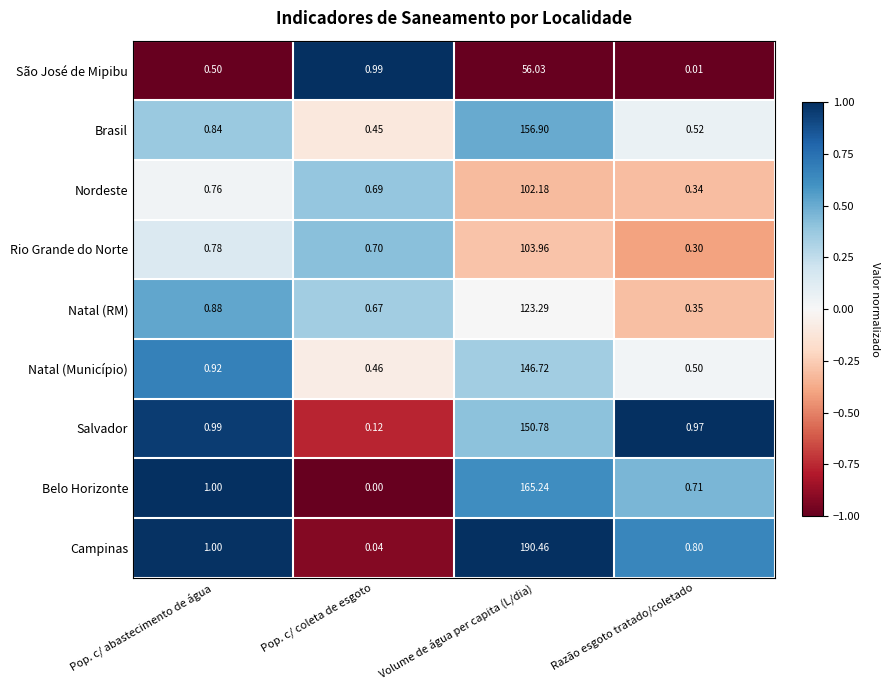

At which label is Belo Horizonte closest to 82?

Pop. c/ abastecimento de água